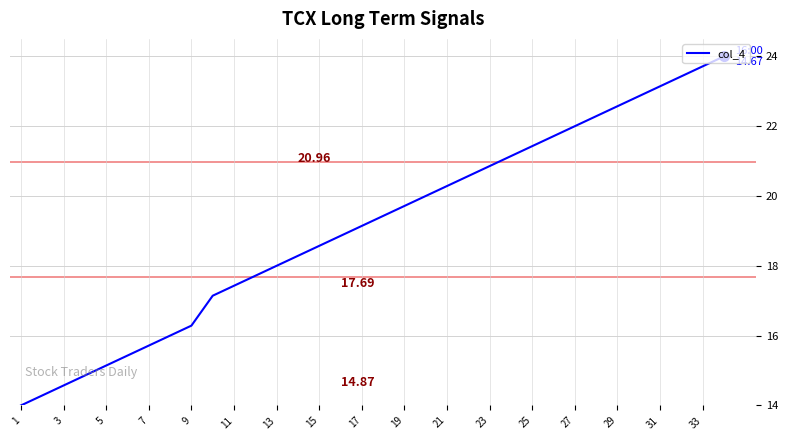

What is the change in value from 7 to 15?

+2.9